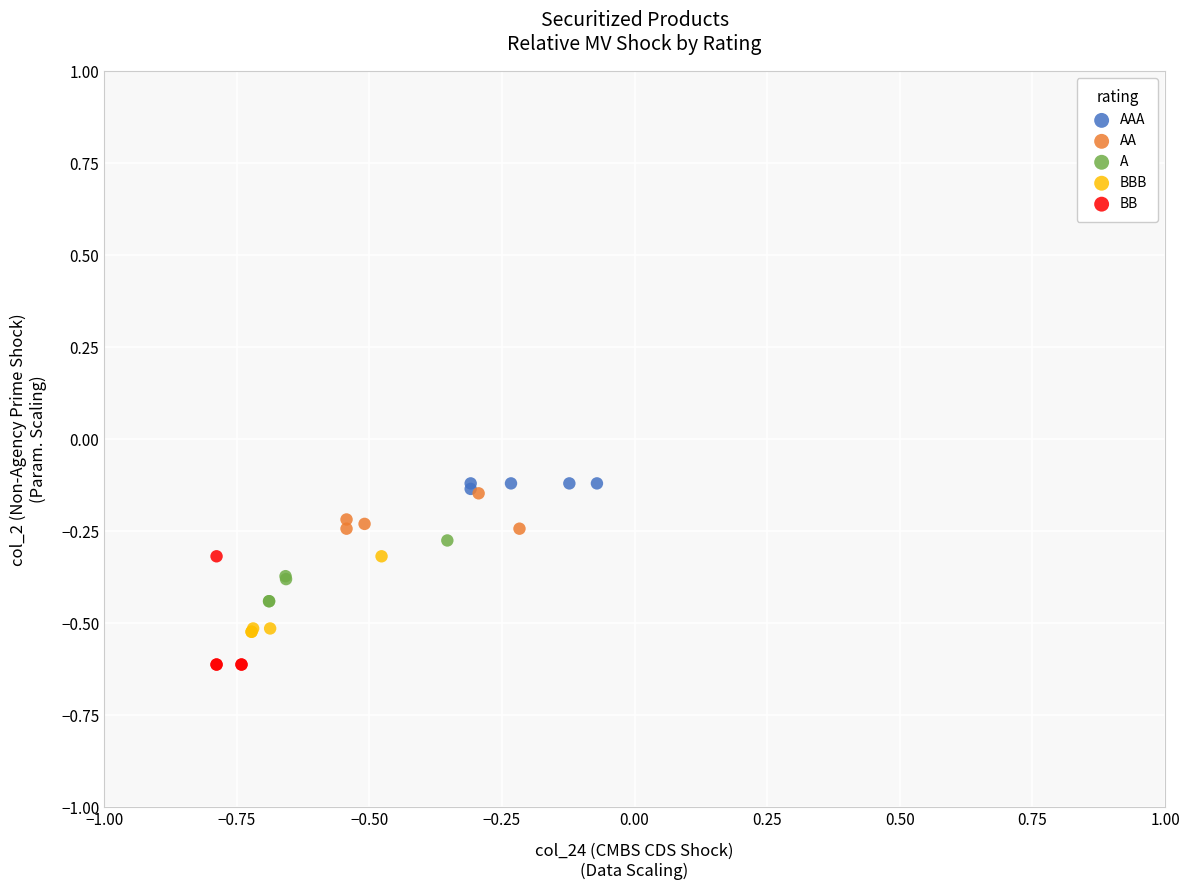

Which series has the widest spread of Y values?

BB